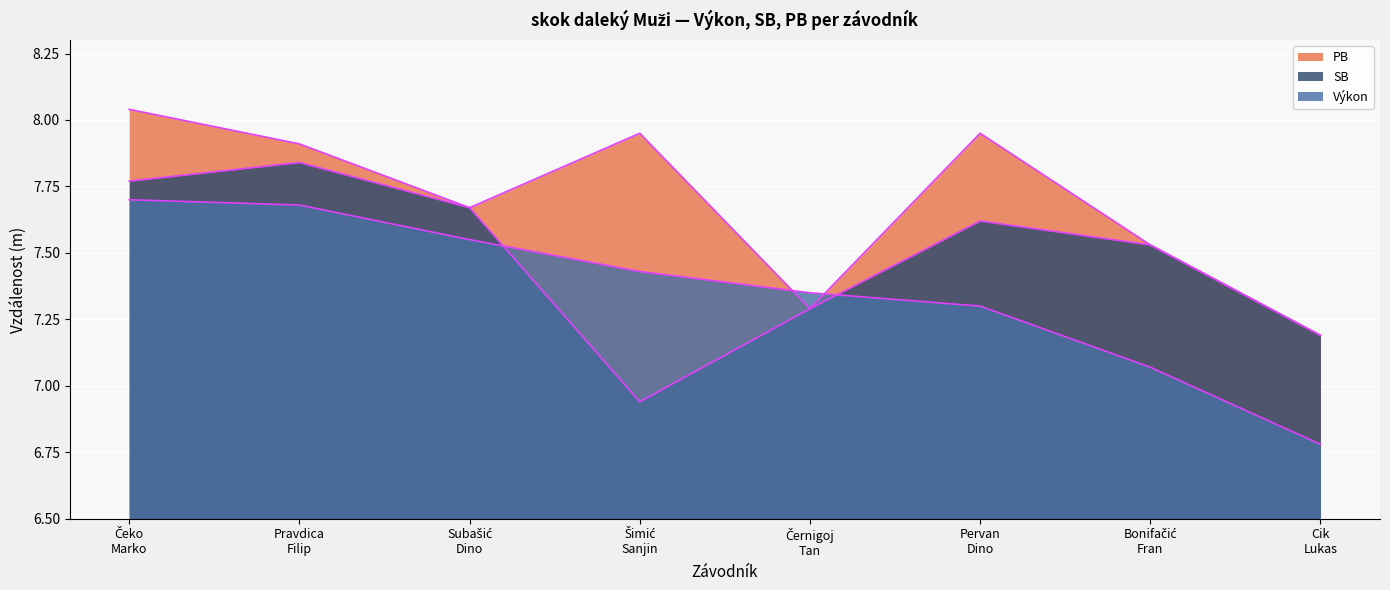

How many categories are shown in the chart?

8